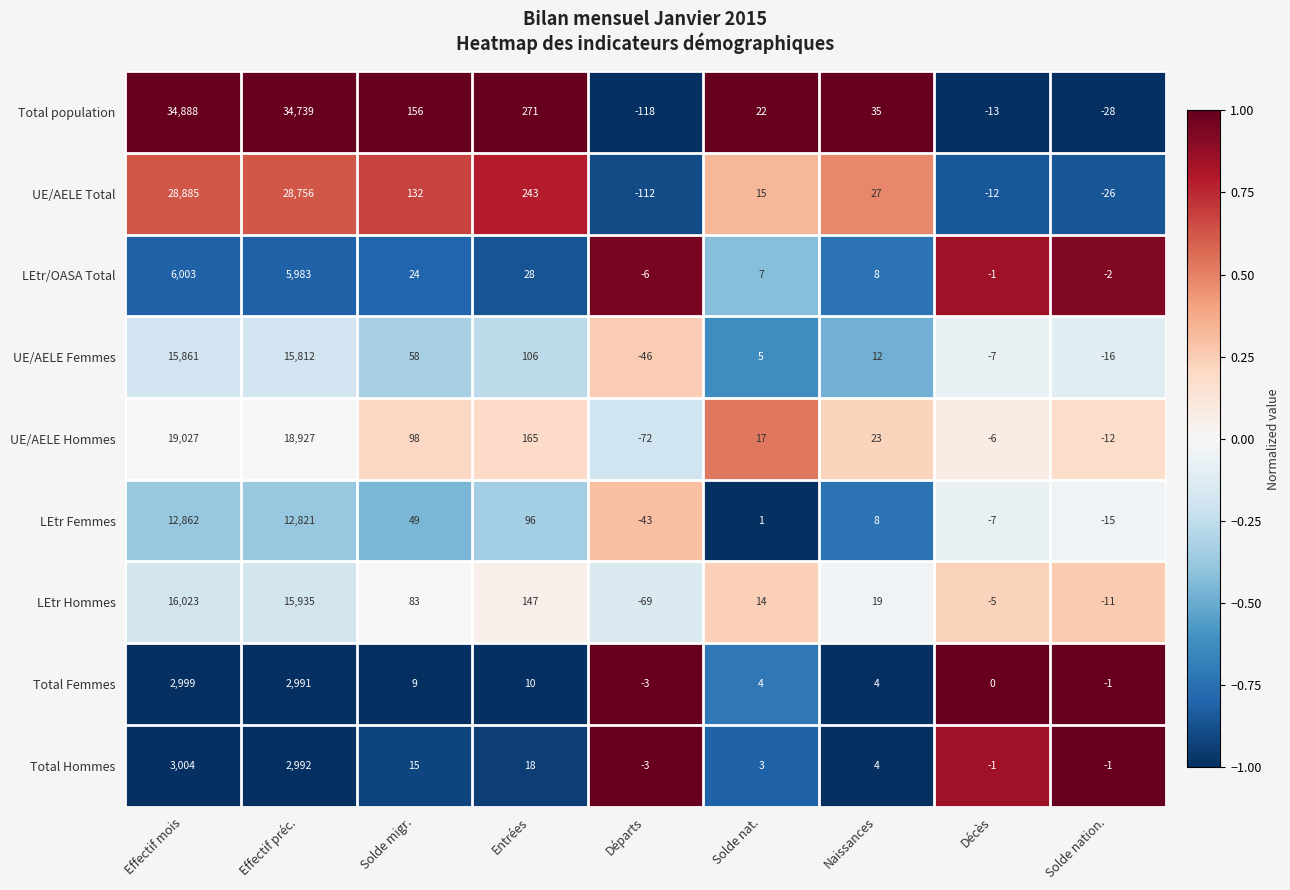

True or false: Total Femmes has a value of 1401 at Décès.

False